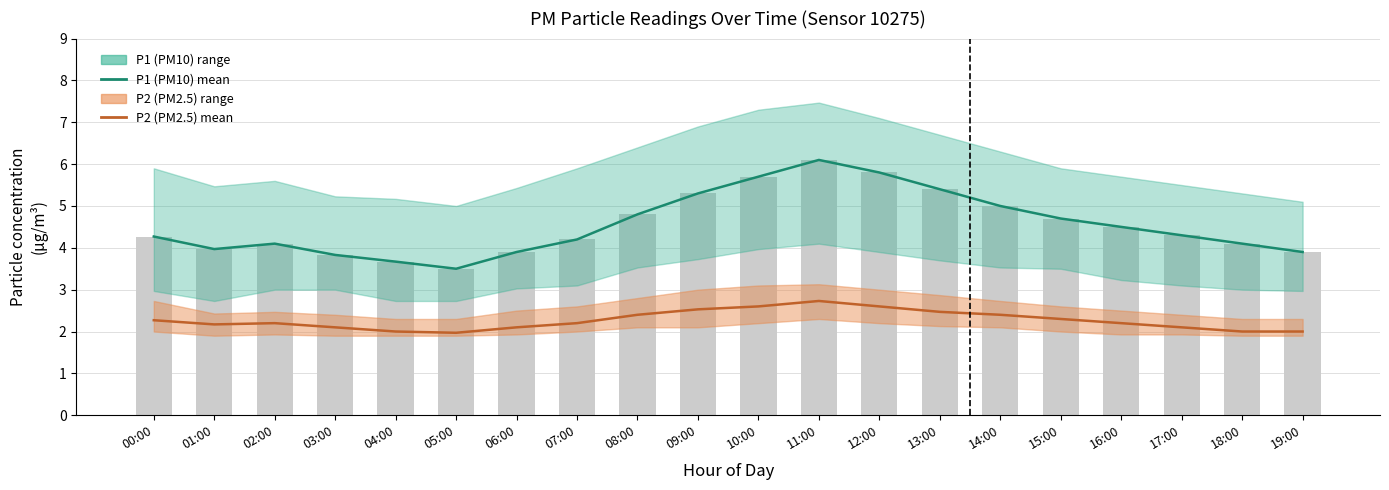

Reading left to right, list all the values displayed in this chart.

P1 (PM10): 00:00=4.3	01:00=4.0	02:00=4.1	03:00=3.8	04:00=3.7	05:00=3.5	06:00=3.9	07:00=4.2	08:00=4.8	09:00=5.3	10:00=5.7	11:00=6.1	12:00=5.8	13:00=5.4	14:00=5.0	15:00=4.7	16:00=4.5	17:00=4.3	18:00=4.1	19:00=3.9
P2 (PM2.5): 00:00=2.3	01:00=2.2	02:00=2.2	03:00=2.1	04:00=2.0	05:00=2.0	06:00=2.1	07:00=2.2	08:00=2.4	09:00=2.5	10:00=2.6	11:00=2.7	12:00=2.6	13:00=2.5	14:00=2.4	15:00=2.3	16:00=2.2	17:00=2.1	18:00=2.0	19:00=2.0